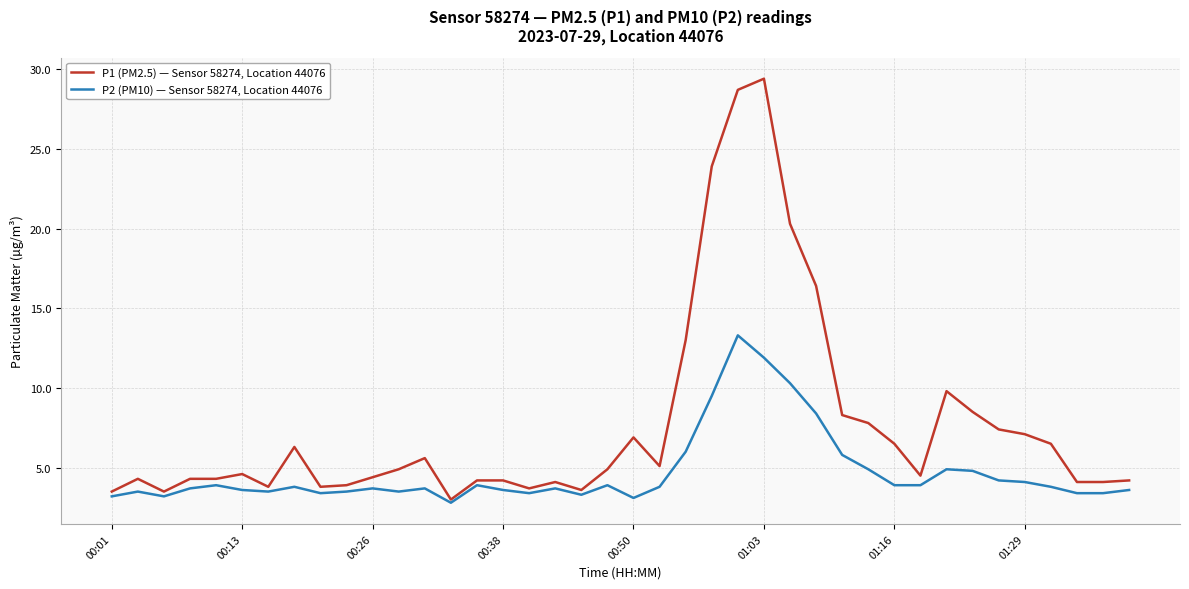

What is the difference between the second highest and second lowest values in the P2 (PM10) — Sensor 58274, Location 44076 series?

8.8